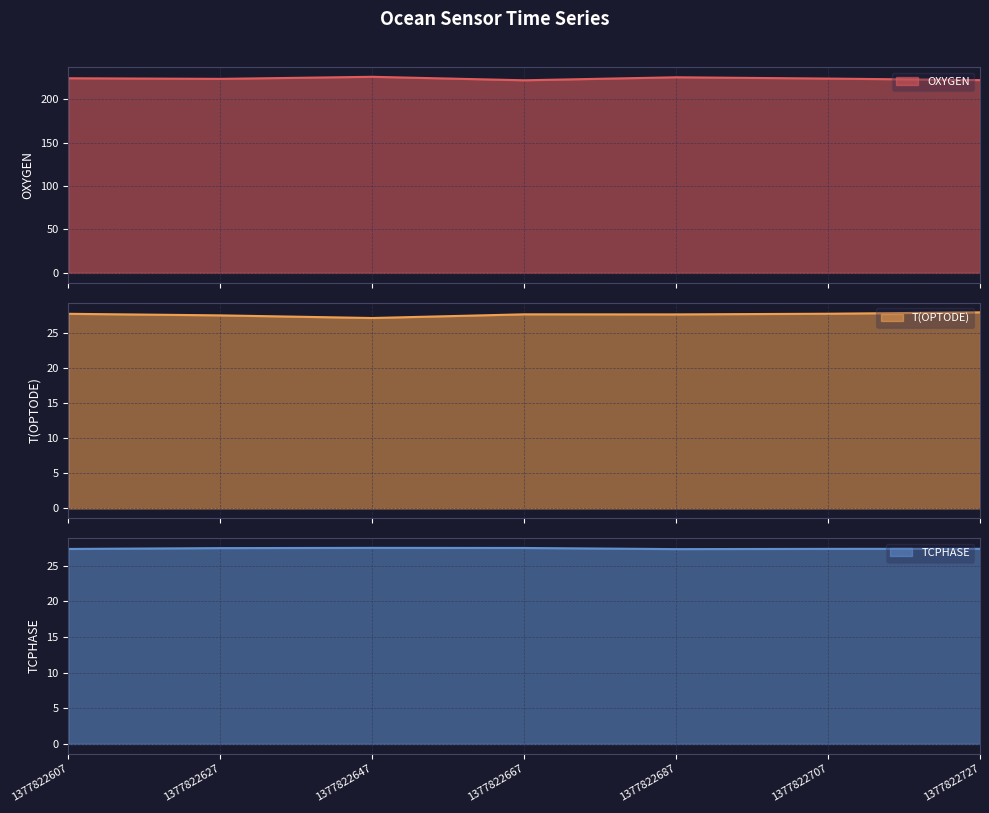

How many interior local valleys does the T(OPTODE) series have?

2